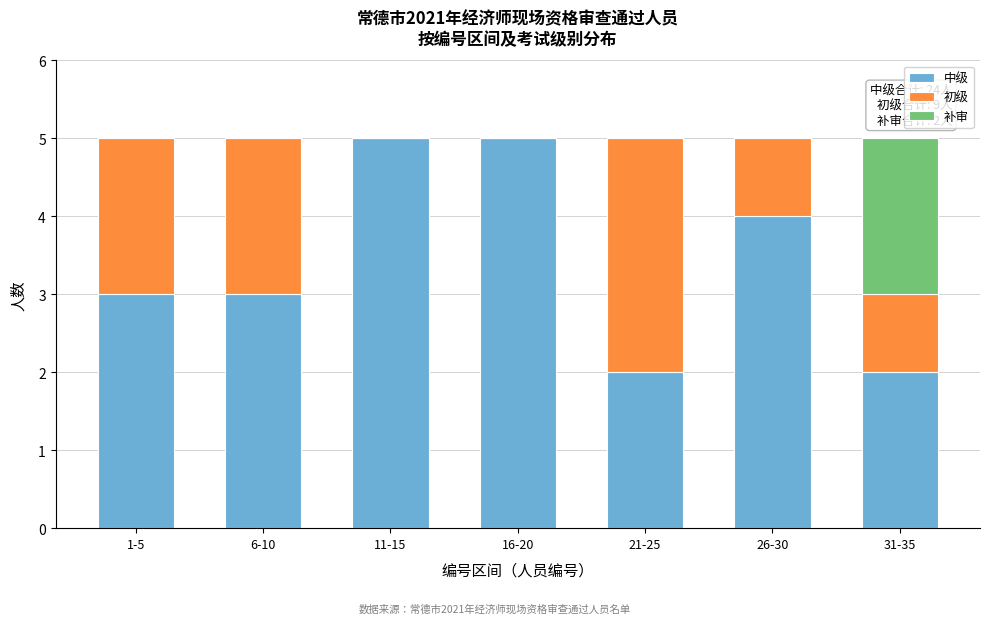

Reading right to left, list the values for the 中级 series.

31-35=2	26-30=4	21-25=2	16-20=5	11-15=5	6-10=3	1-5=3